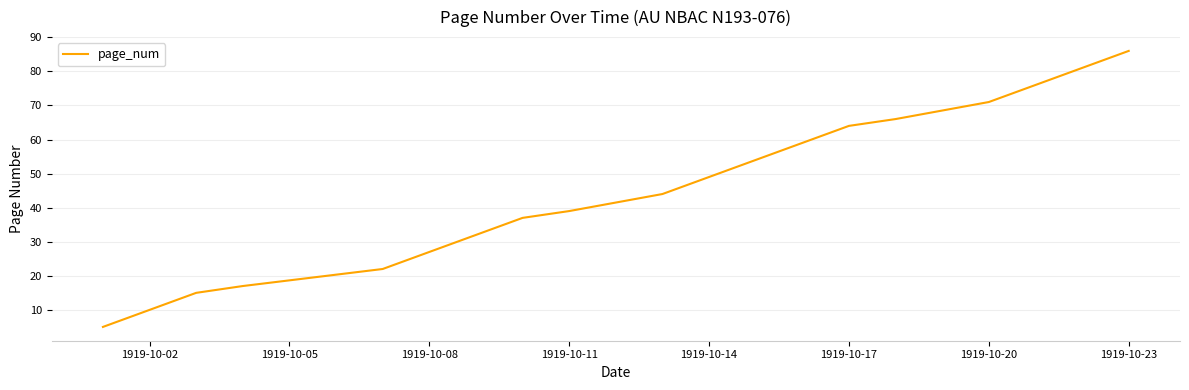

Is this an area chart (filled region under the line)?

No